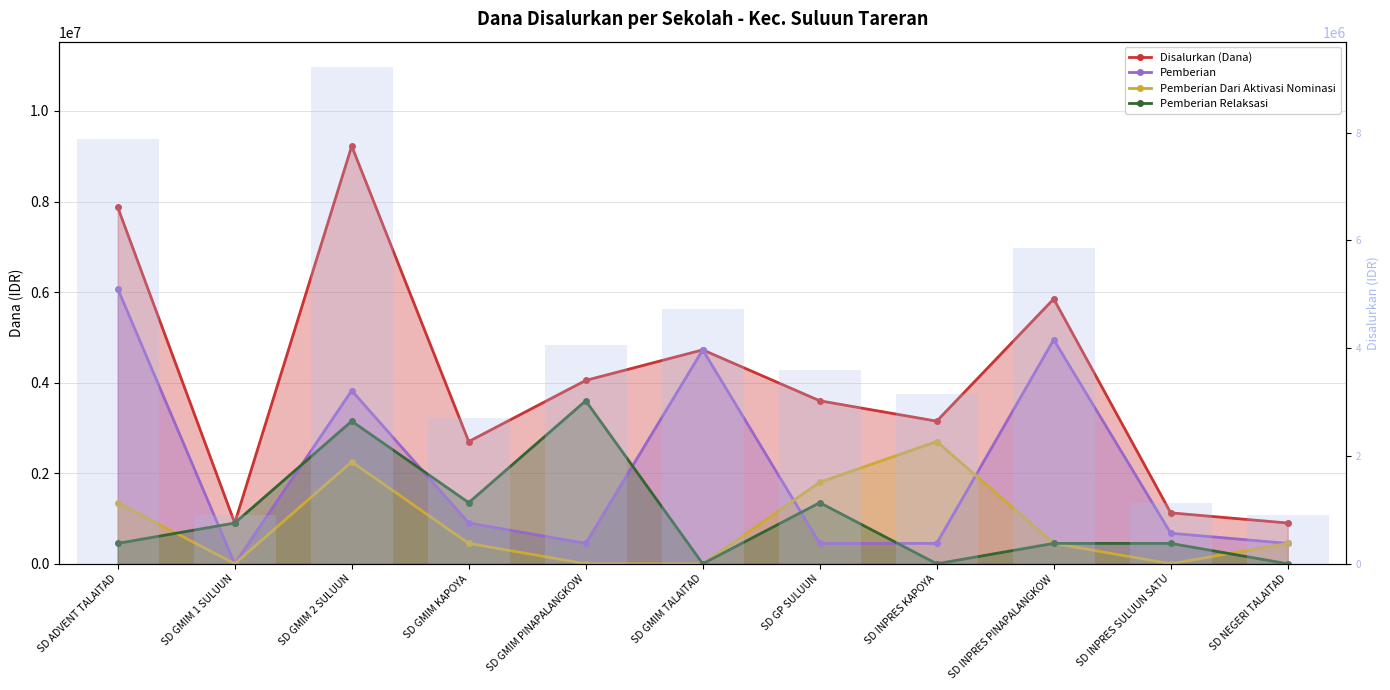

The value of Pemberian at SD INPRES SULUUN SATU is 675000. True or false?

True